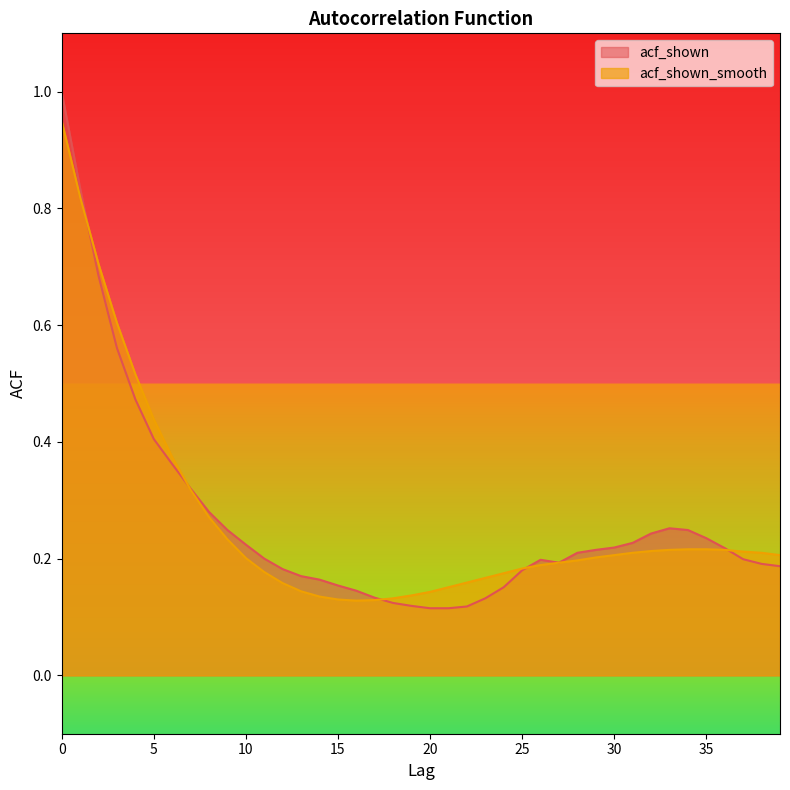

List the labels in order of acf_shown_smooth value, largest first.

0, 1, 2, 3, 4, 5, 6, 7, 8, 9, 34, 35, 33, 36, 32, 37, 31, 38, 30, 39, 29, 10, 28, 27, 26, 25, 11, 24, 23, 22, 12, 21, 13, 20, 19, 14, 18, 15, 17, 16